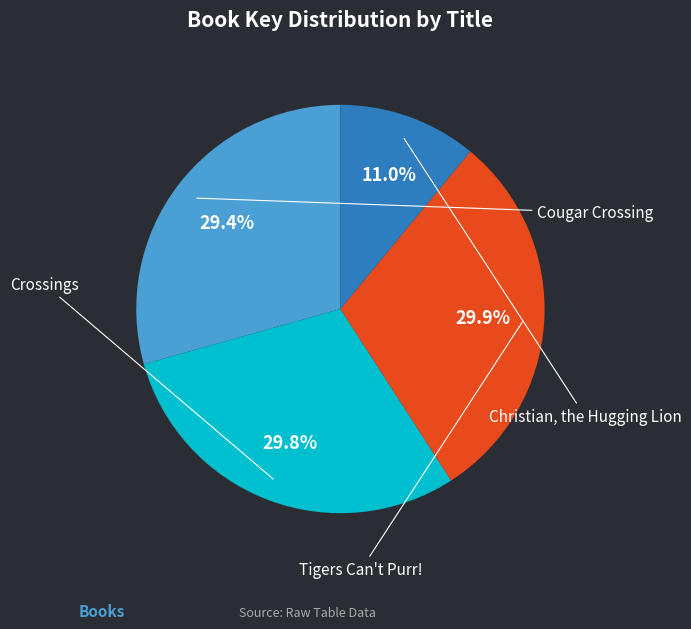

Which slice is the largest?

Tigers Can't Purr!